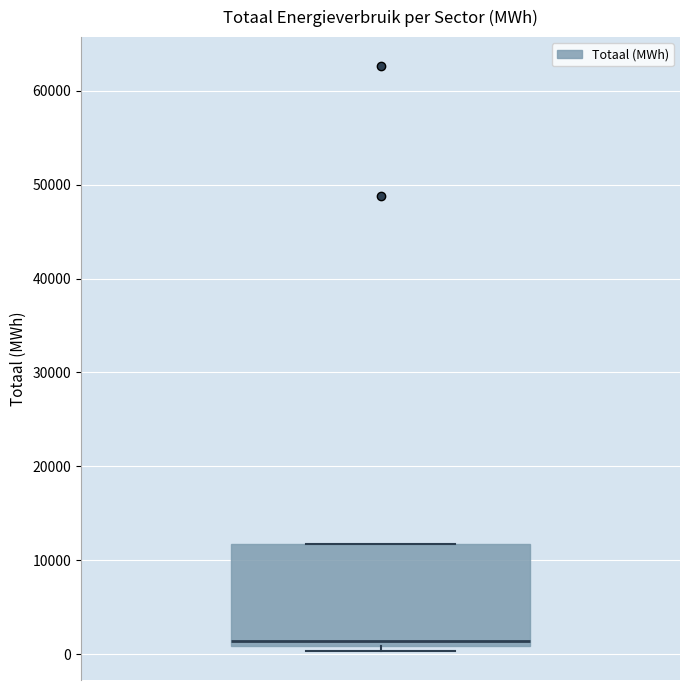

Where is the upper edge of the box on the y-axis? The values are not printed on the chart, so give them approximately, as read against the axis.

12000